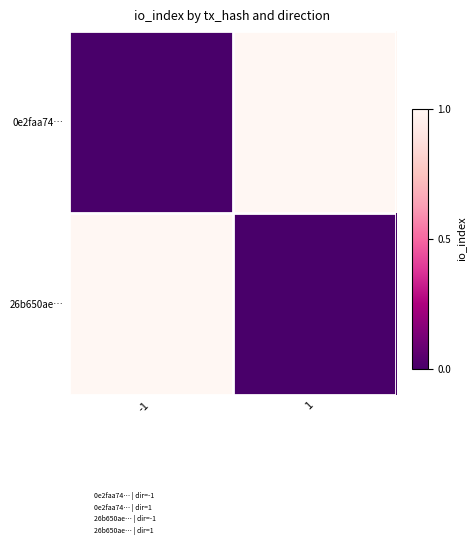

Which category has the lowest value across all series?

-1